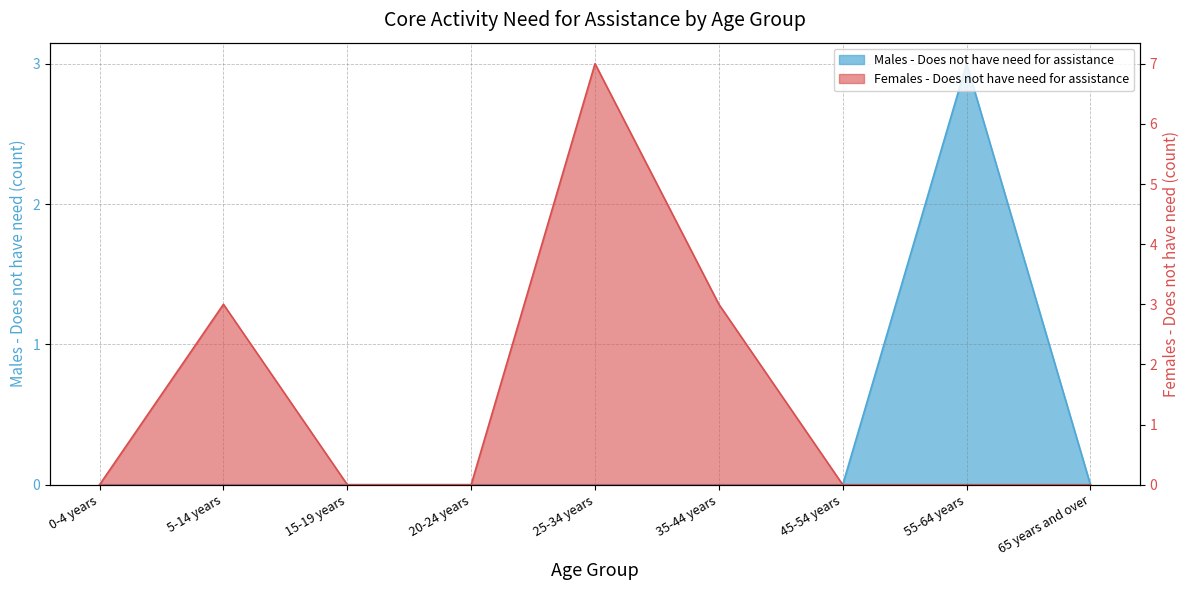

What position from the left is 5-14 years?

2